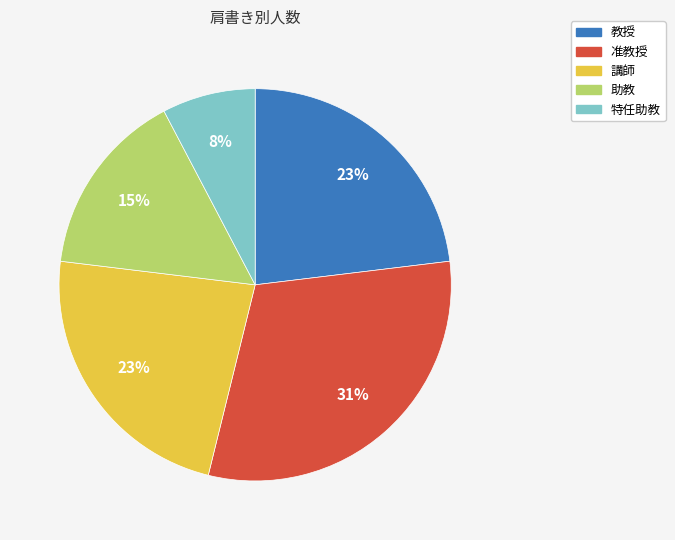

Is there any slice that represents more than half of the pie?

No